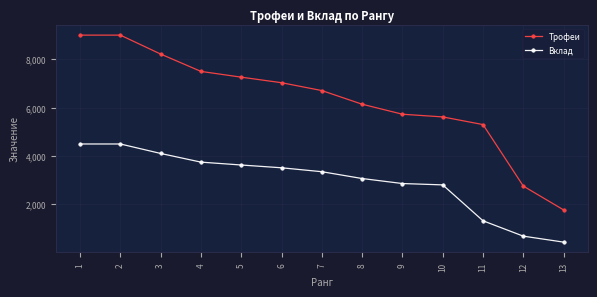

Reading left to right, list all the values displayed in this chart.

Трофеи: 1=9000	2=9000	3=8217	4=7500	5=7262	6=7033	7=6708	8=6144	9=5730	10=5619	11=5302	12=2760	13=1775
Вклад: 1=4500	2=4500	3=4108	4=3750	5=3631	6=3516	7=3354	8=3072	9=2865	10=2809	11=1325	12=690	13=443